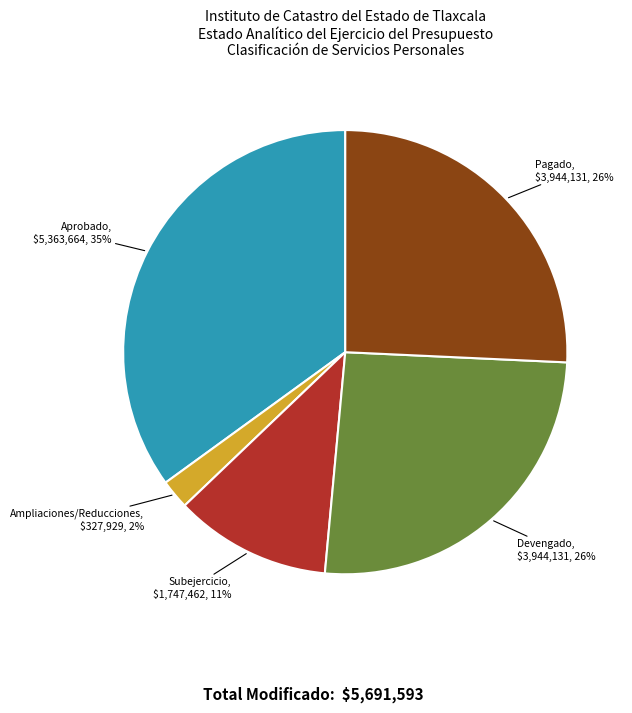

Between Pagado and Aprobado, which is larger?

Aprobado